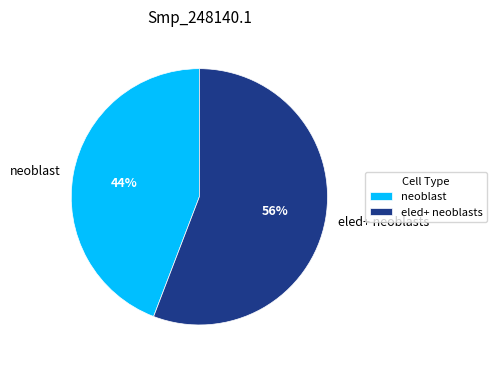

The neoblast slice represents 44% of the pie. True or false?

True